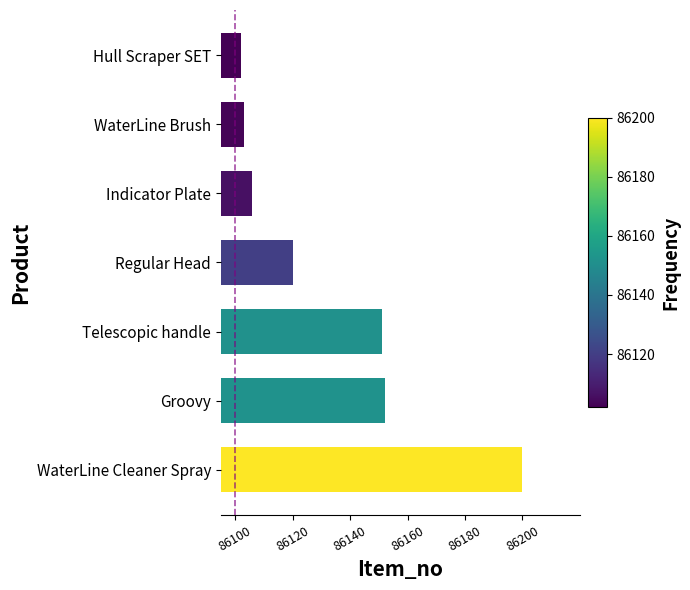

True or false: the data shows 52905 at Regular Head.

False